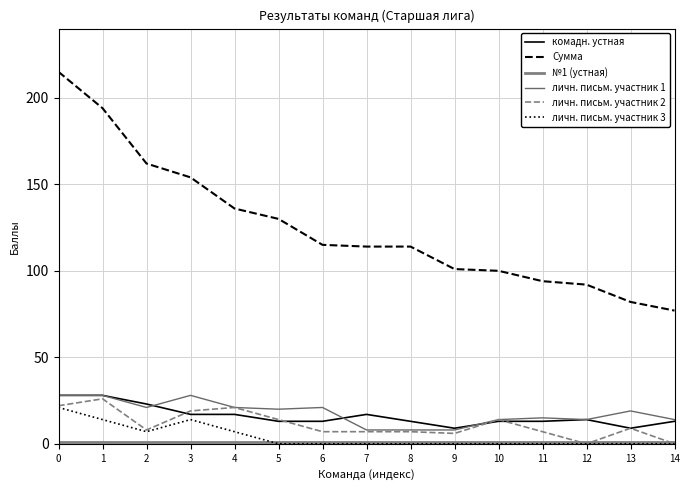

Is it true that личн. письм. участник 3 equals 14 at 3?

True